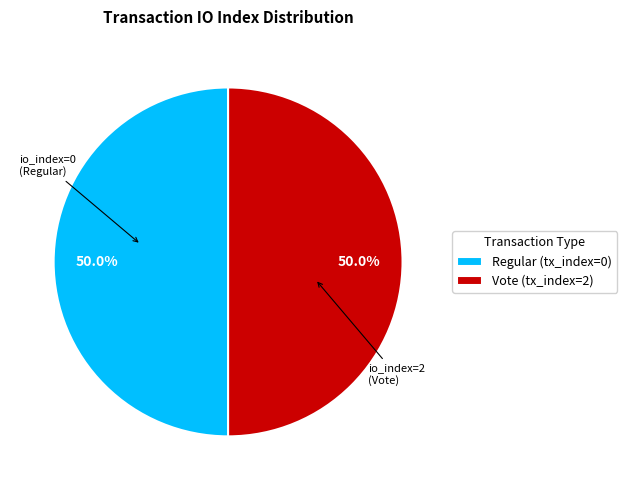

Combined, what portion of the pie is Vote (tx_index=2) and Regular (tx_index=0)?

100.0%